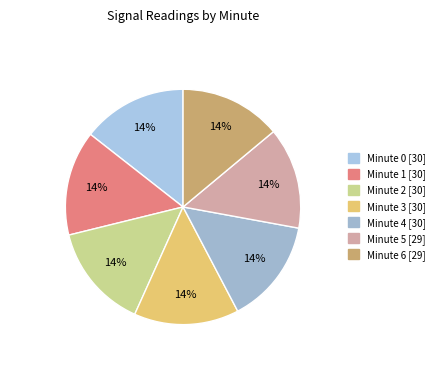

What is the ratio of the value at Minute 3 to the value at Minute 5?

1.0